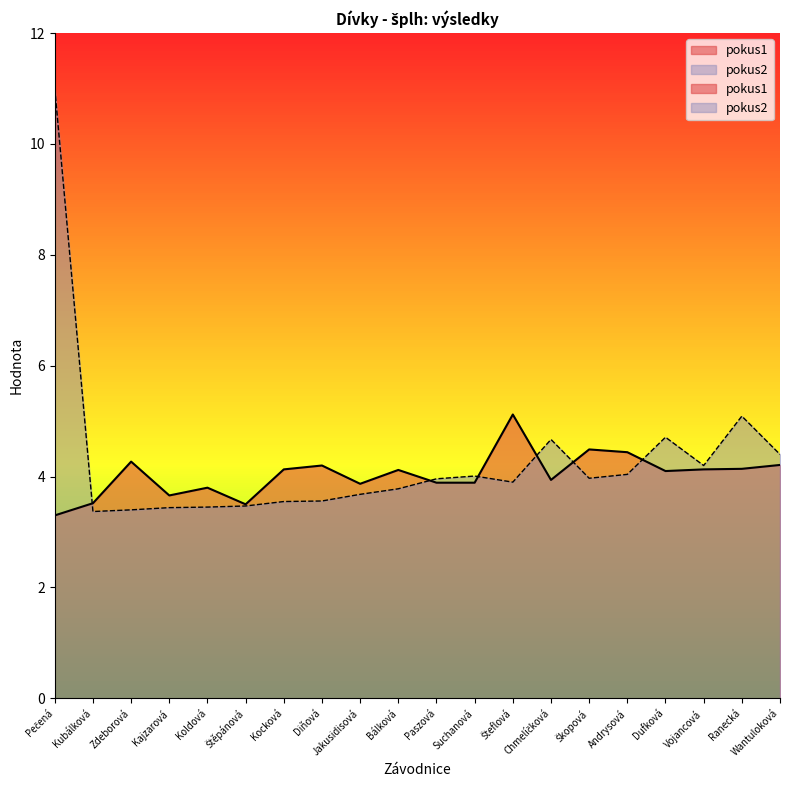

Between Wantuloková and Bálková, which is larger?

Wantuloková